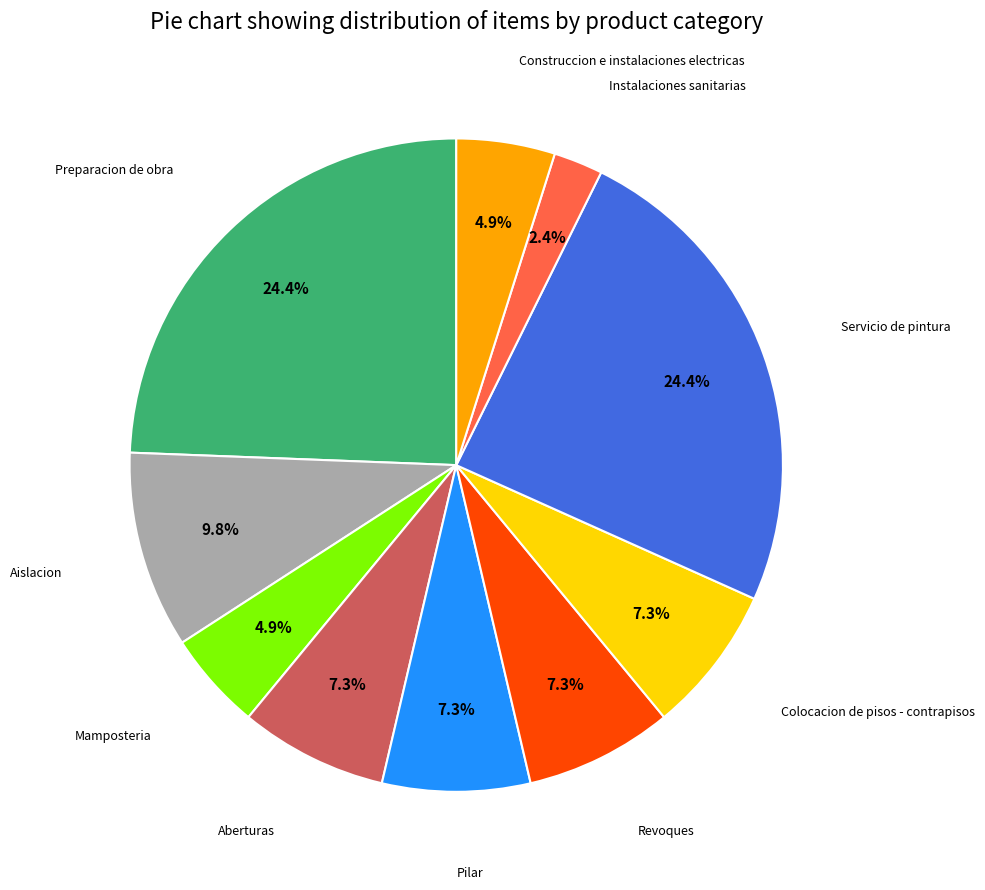

Is there any slice that represents more than half of the pie?

No